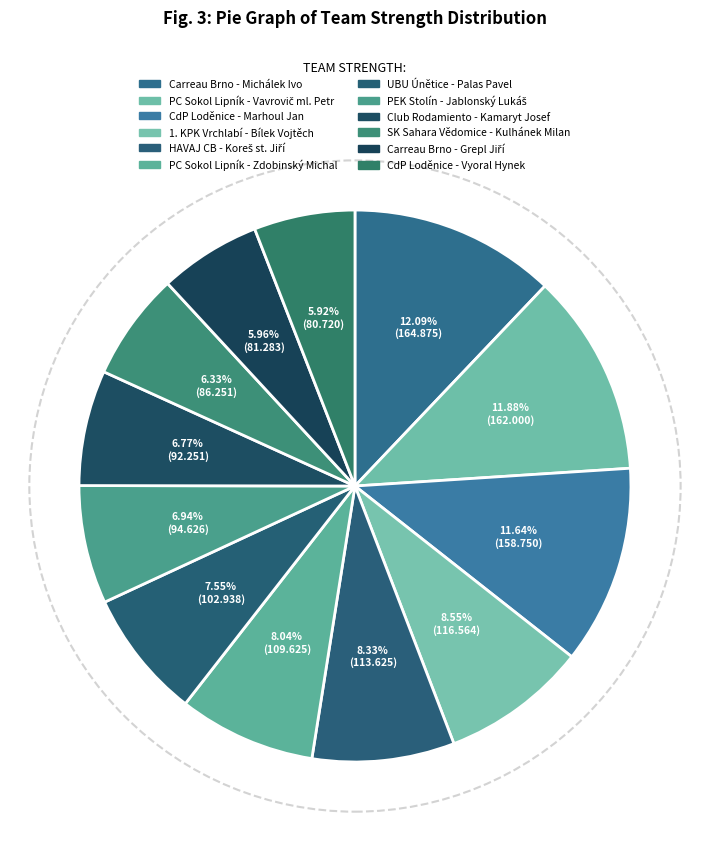

Which category has the smallest portion of the pie?

CdP Loděnice - Vyoral Hynek